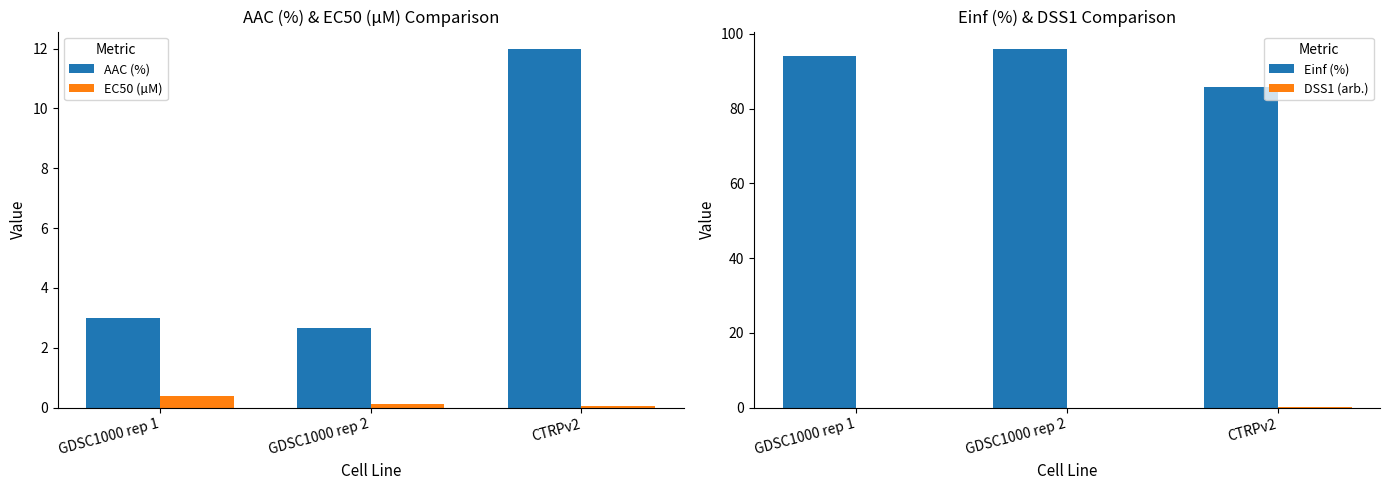

What is the spread (max minus min) of values at CTRPv2?

85.7